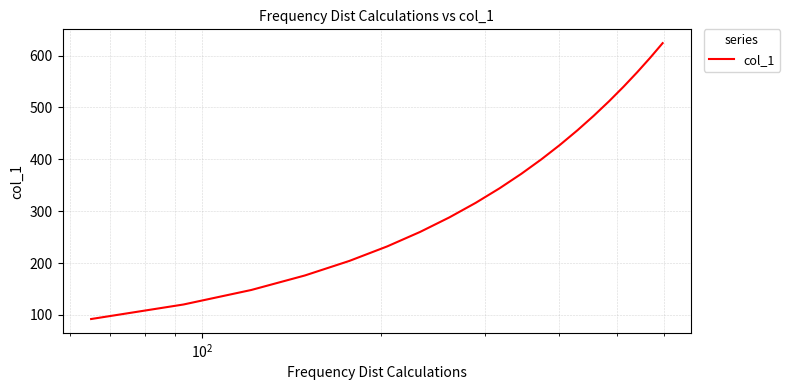

What is the sum of all values?

7160